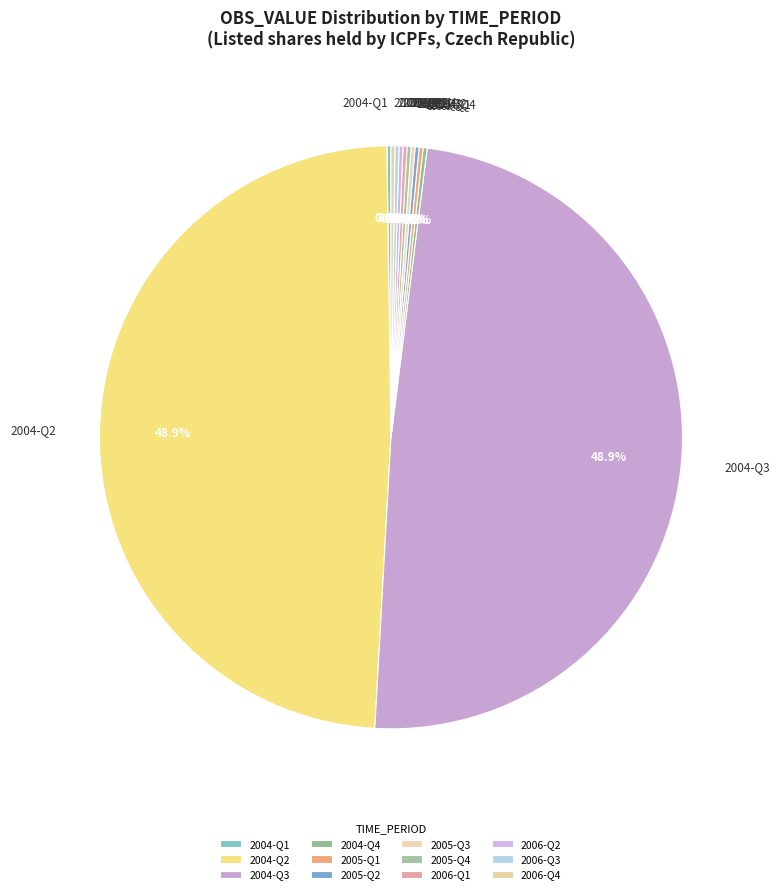

Is there a majority slice in this chart?

No